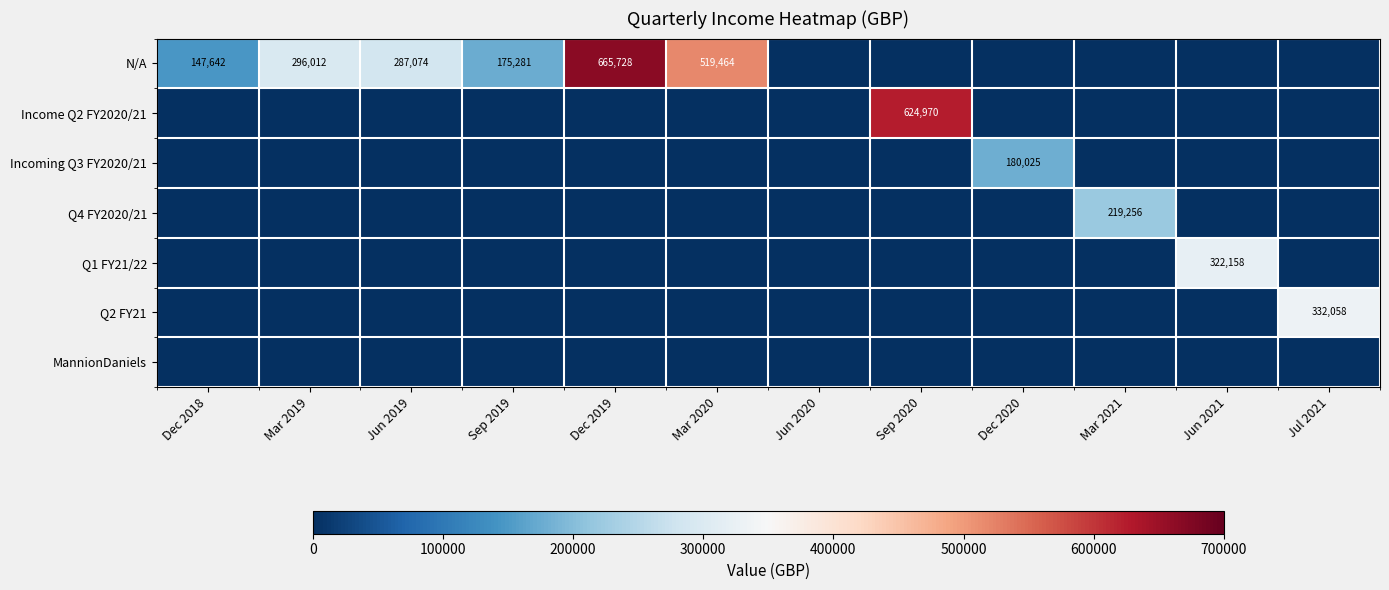

Is it true that N/A equals 44810 at Dec 2018?

False